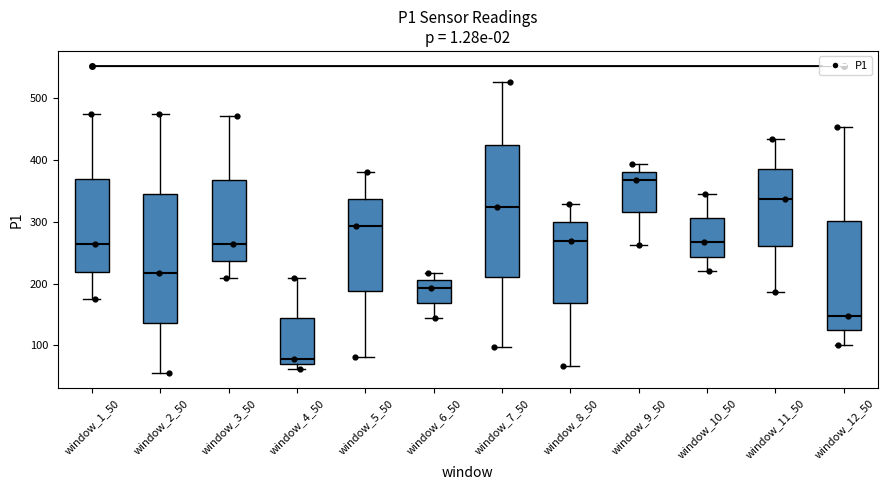

Which box has the lowest median line?

window_4_50